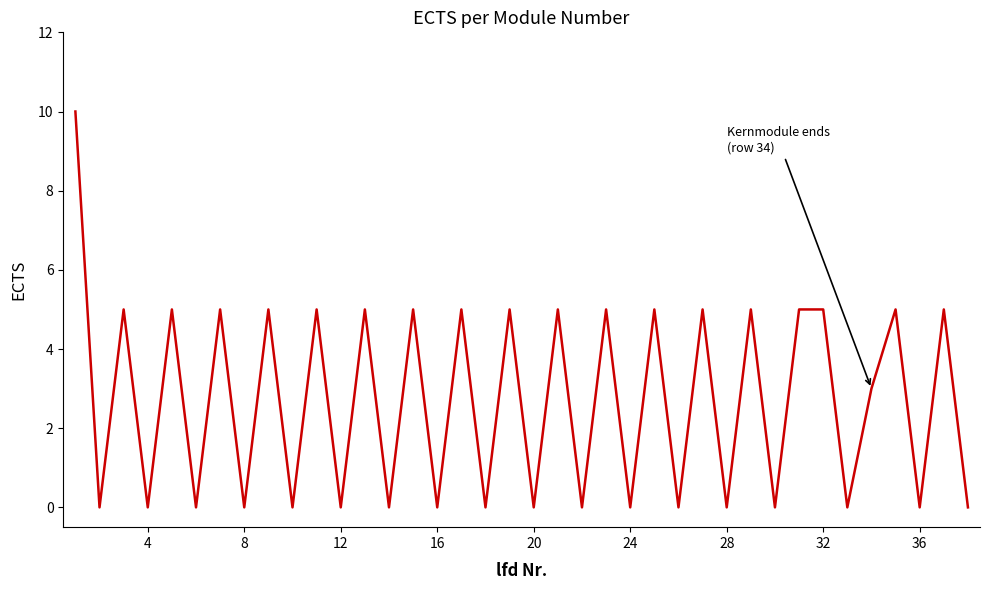

What is the difference between the maximum and minimum values?

10